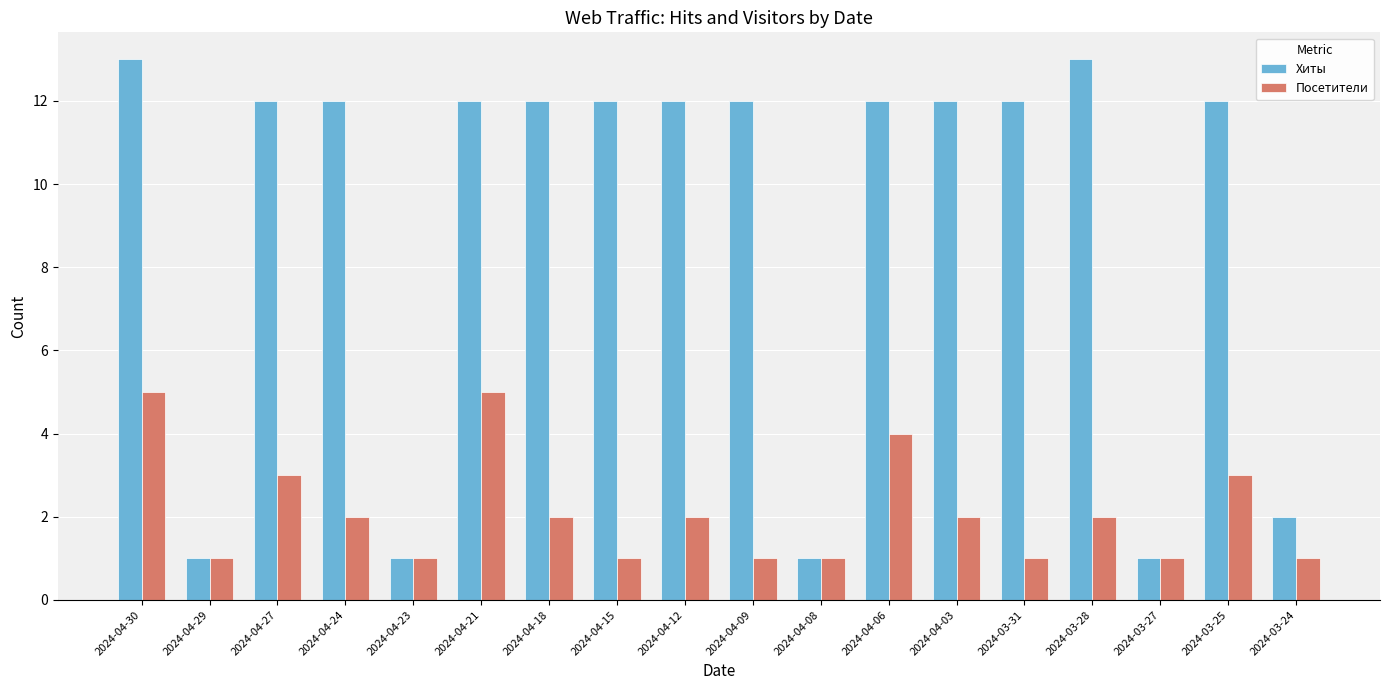

True or false: Хиты has a value of 18 at 2024-04-27.

False